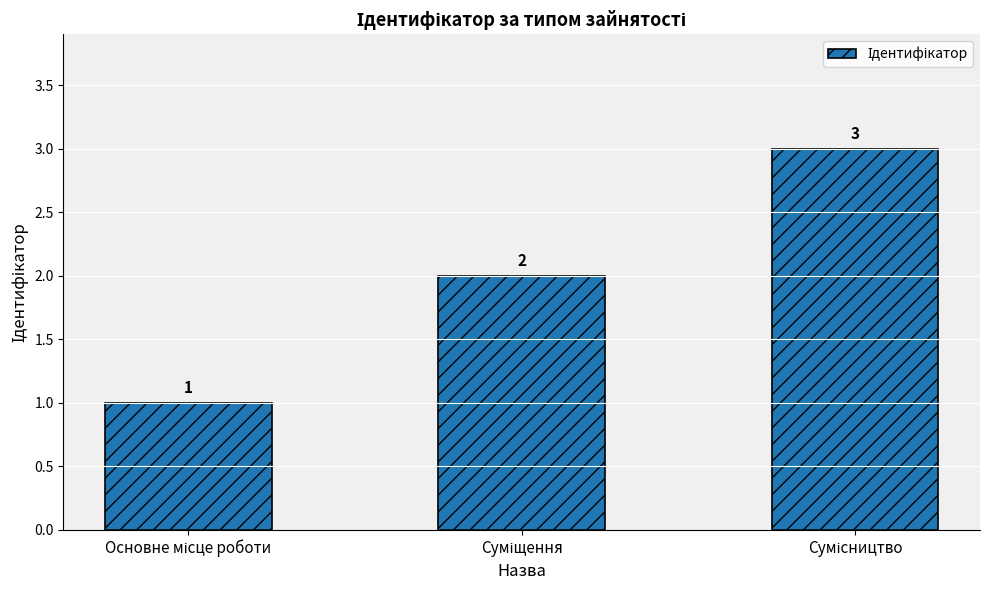

How many values are between 1 and 3?

3